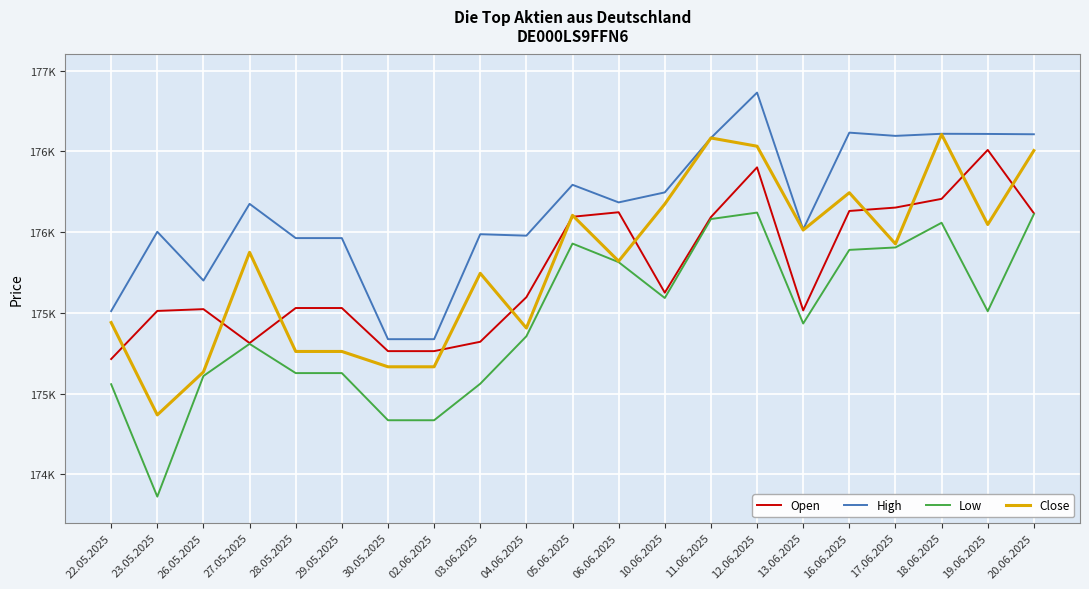

True or false: High and Low intersect in this chart.

False